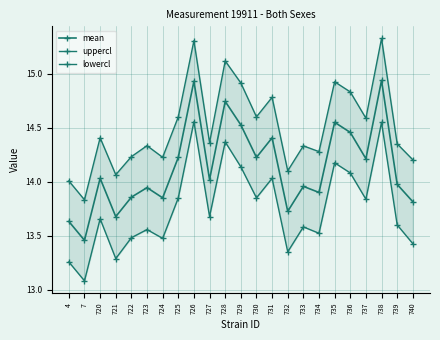

What is the value of the mean point at the 18th from the left?

14.6